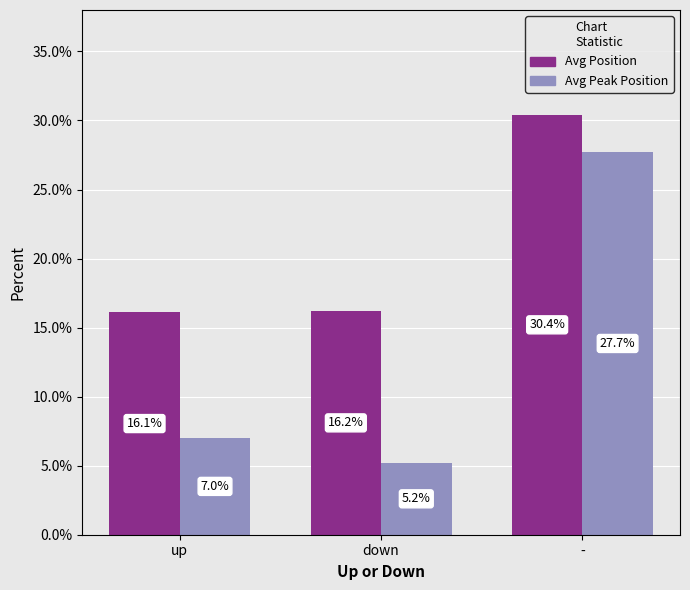

The value of Avg Position at down is 4.1. True or false?

False